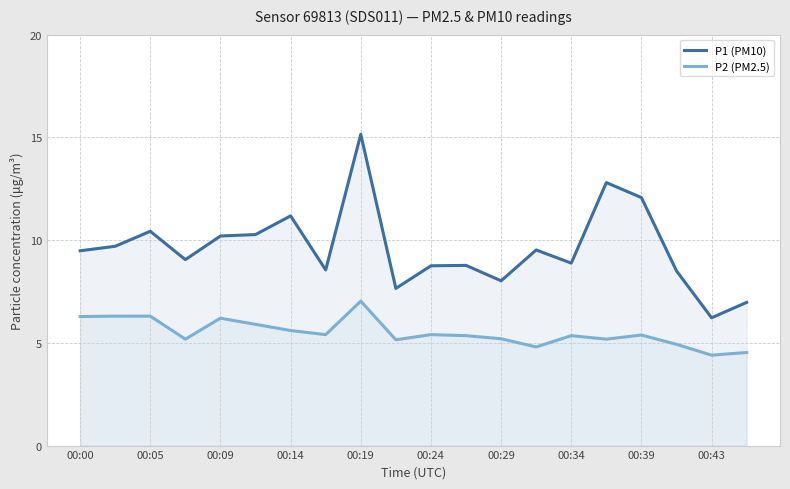

Which series has the largest total across all categories?

P1 (PM10)